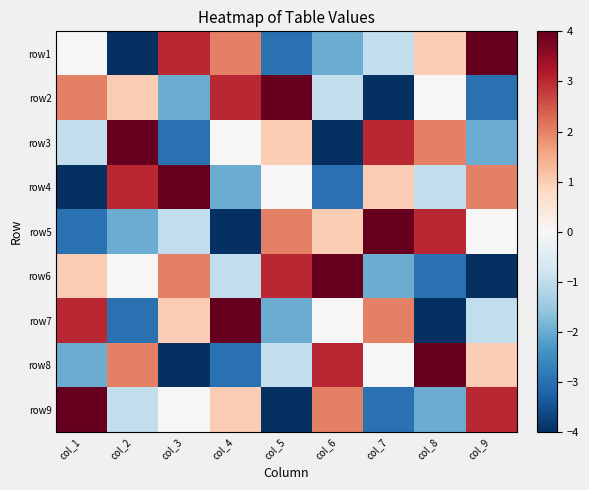

At which category is the sum across all series the highest?

col_1